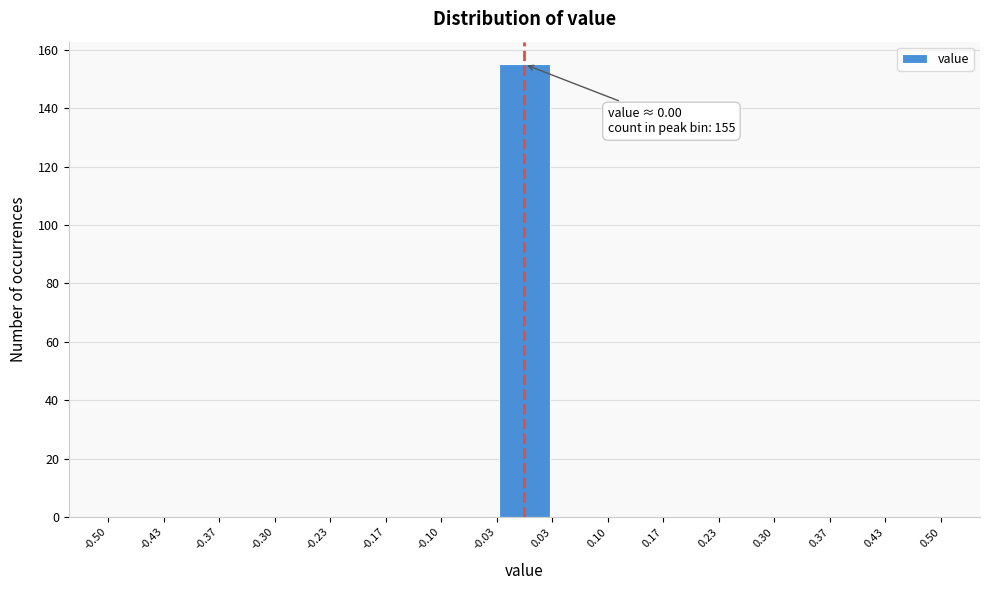

Over which range of the x-axis is the bar tallest?

-0.03 to 0.03